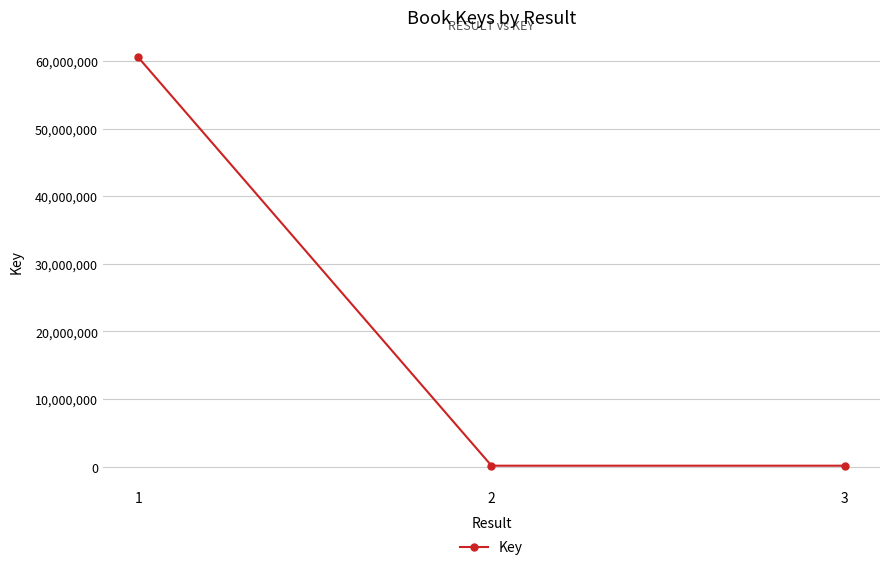

What is the sum of all values?

60837636